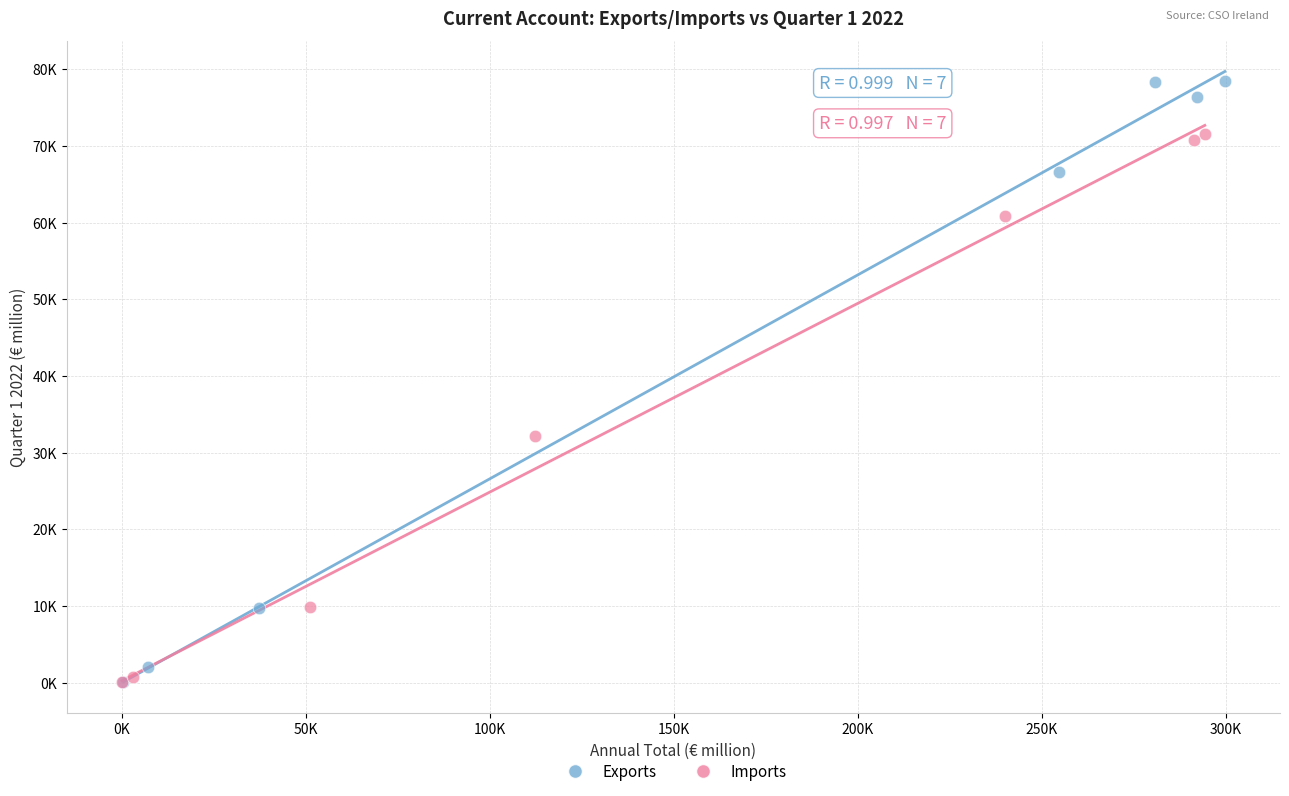

What are all the series names shown in the legend?

Exports, Imports